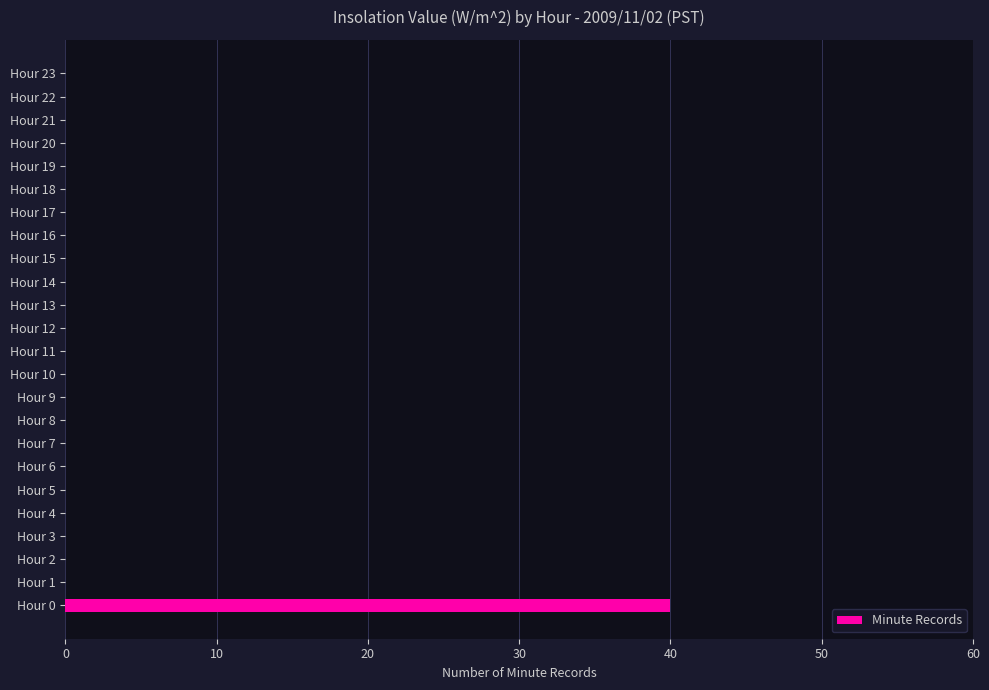

True or false: the data shows 0 at Hour 5.

True